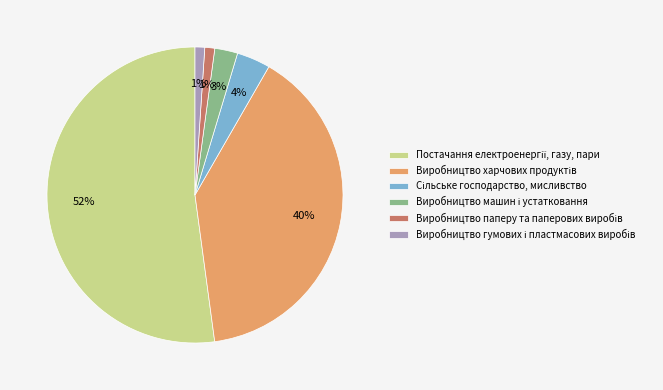

Does any single category account for the majority?

Yes